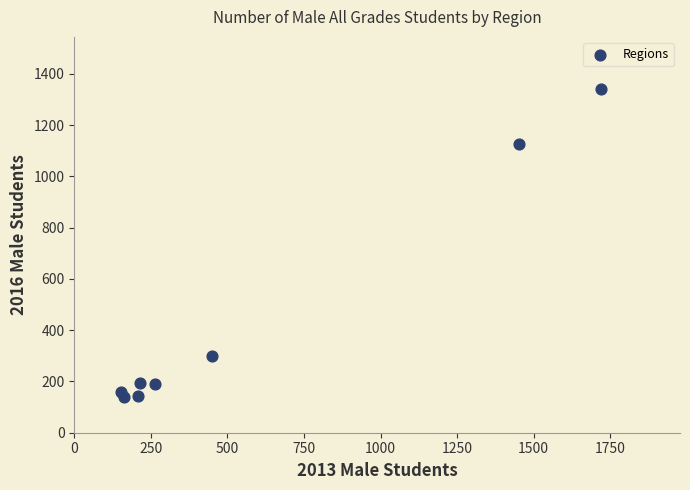

What is the average Y value?

450